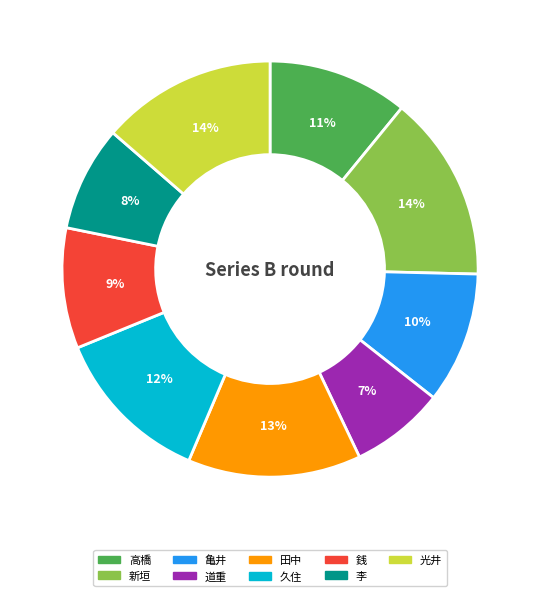

Does any single category account for the majority?

No